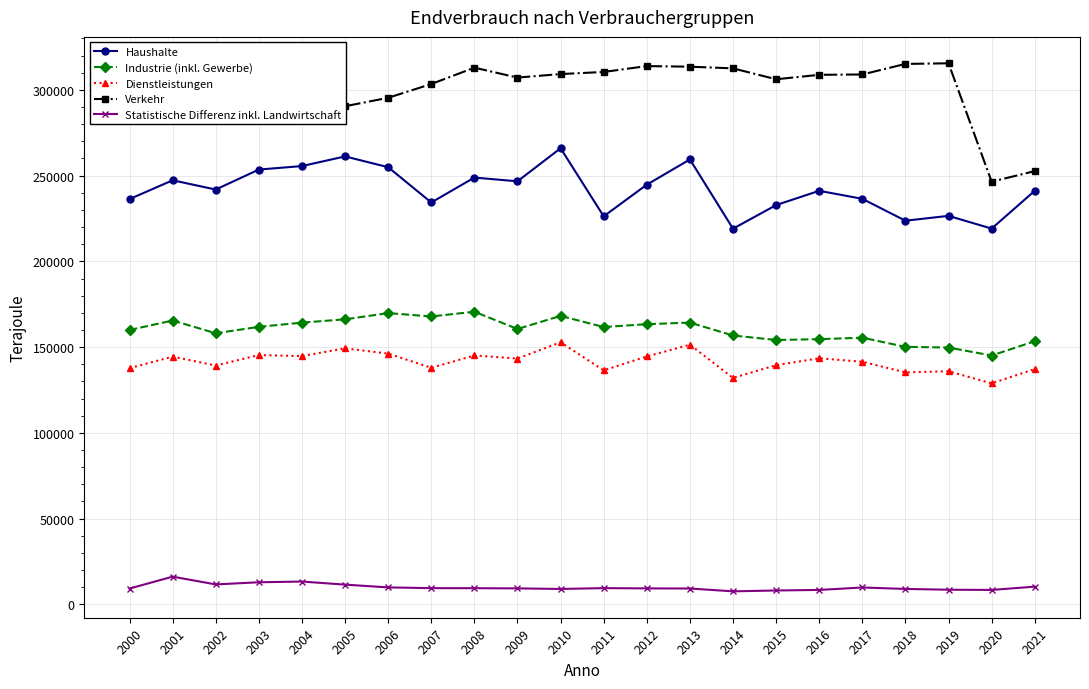

Which category has the highest value in the Statistische Differenz inkl. Landwirtschaft series?

2001